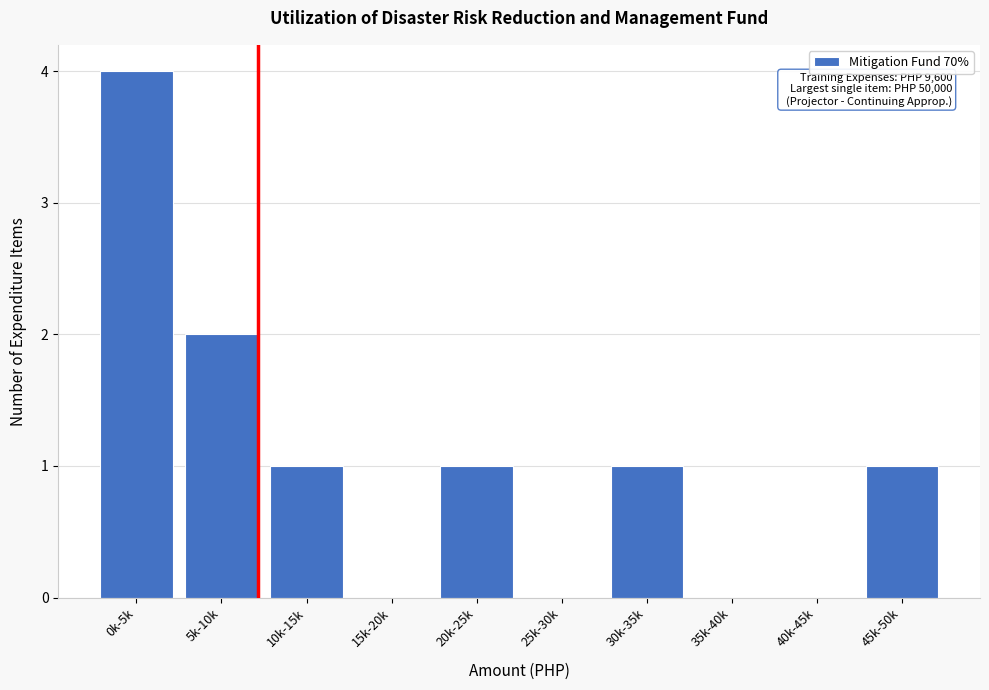

Reading left to right, what are all the values shown in this chart?

0k-5k=4	5k-10k=2	10k-15k=1	15k-20k=0	20k-25k=1	25k-30k=0	30k-35k=1	35k-40k=0	40k-45k=0	45k-50k=1